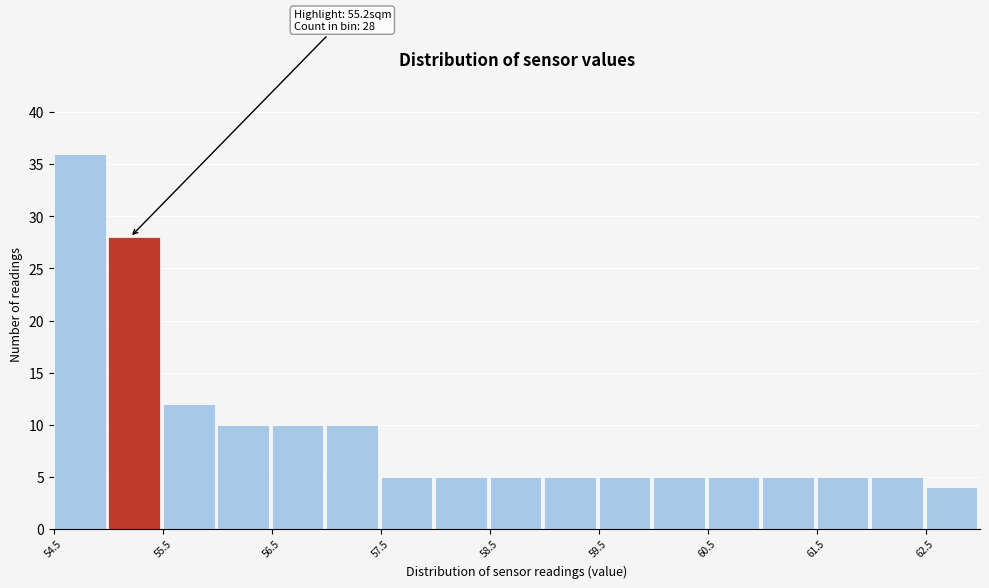

Over which range of the x-axis is the bar tallest?

54.5 to 55.0